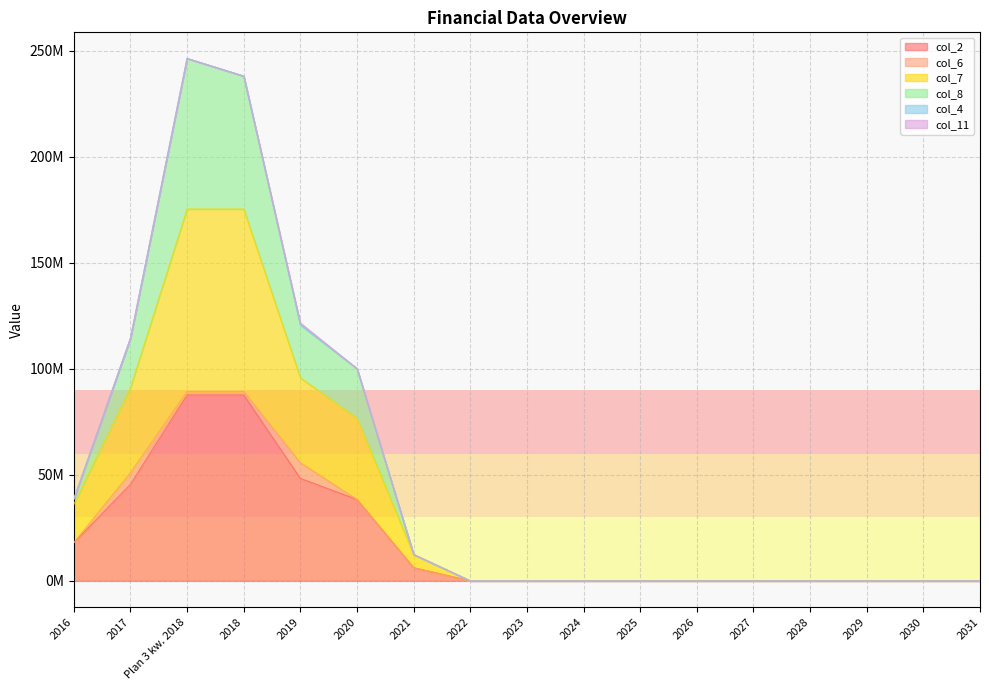

True or false: col_8 and col_7 cross at least once.

False